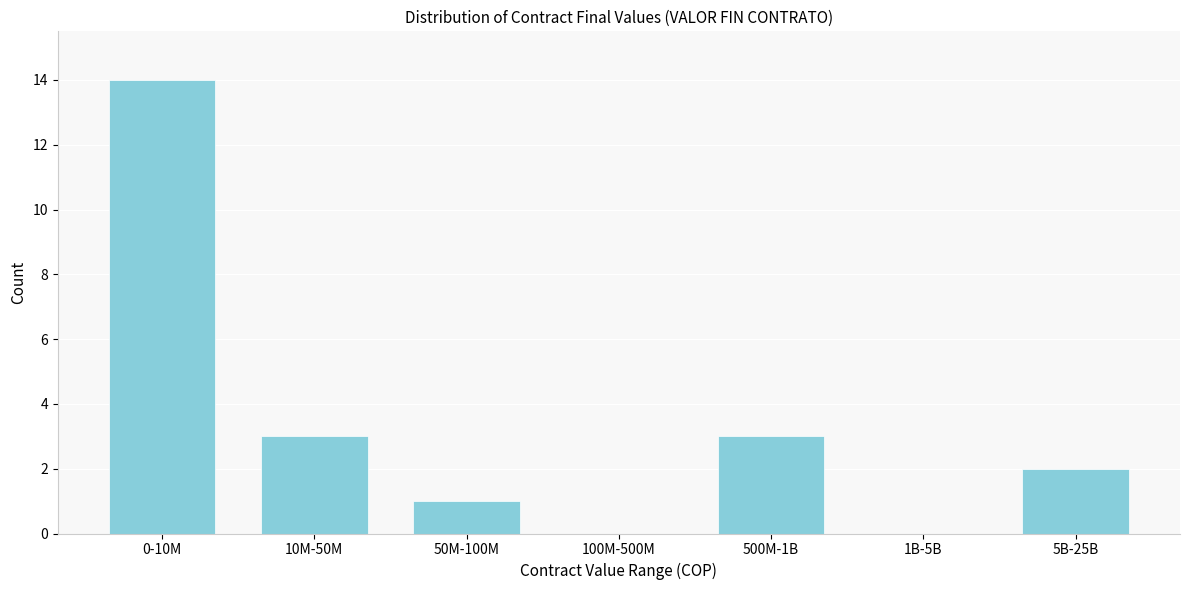

Reading right to left, list all the values displayed in this chart.

5B-25B=2	1B-5B=0	500M-1B=3	100M-500M=0	50M-100M=1	10M-50M=3	0-10M=14